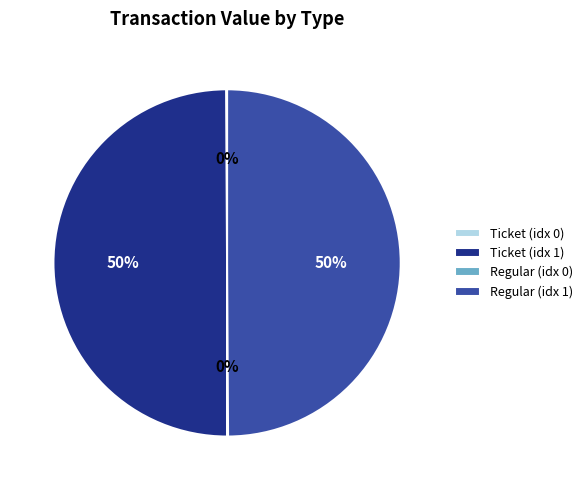

Do Regular (idx 1) and Ticket (idx 1) together represent more than half of the pie?

Yes